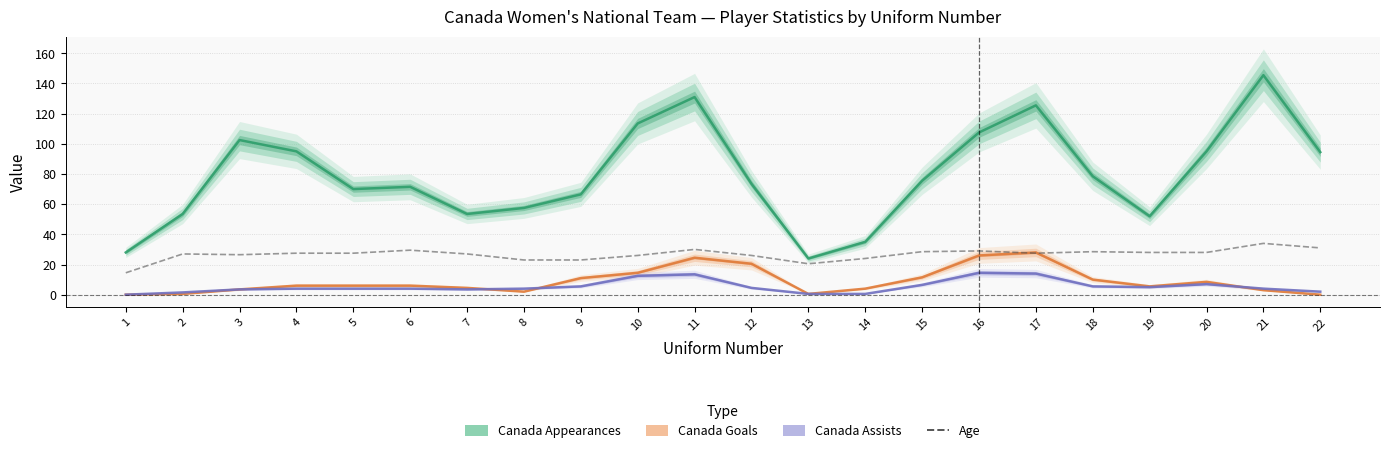

At how many categories does at least one series exceed 101?

6